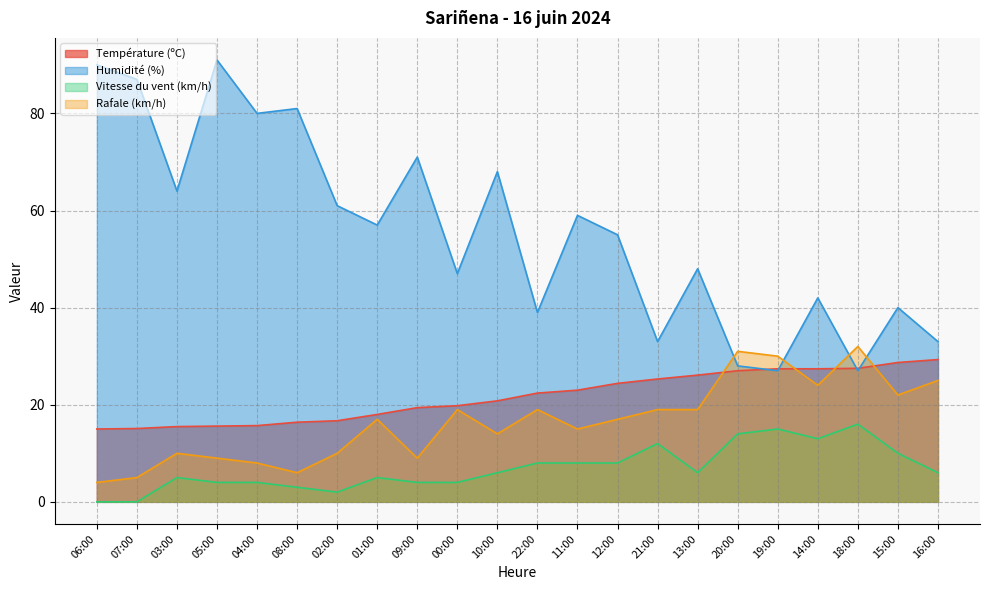

At which label is Vitesse du vent (km/h) closest to 8?

22:00